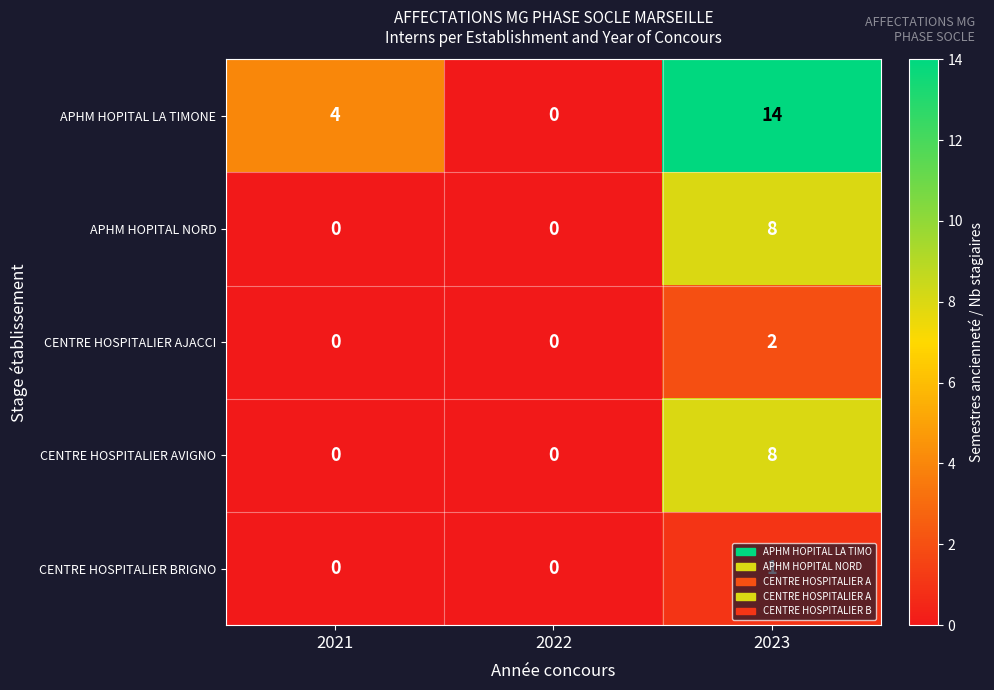

Count the number of data series in this chart.

5